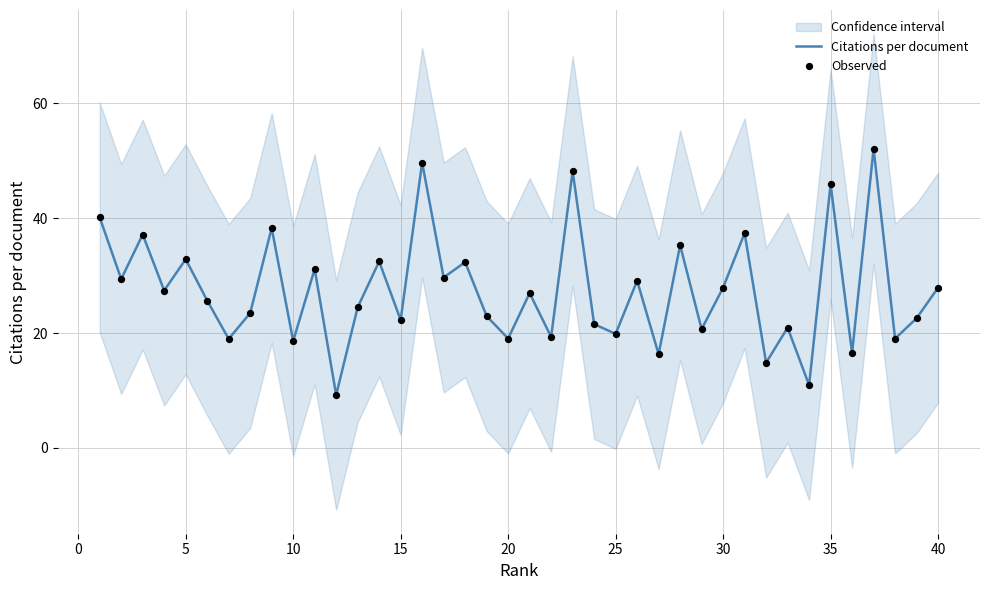

What is the highest value of the Citations per document series?

52.1